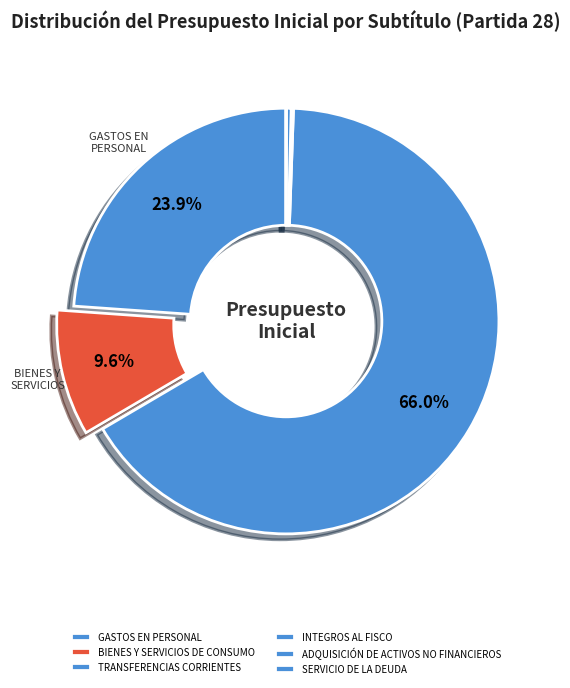

Is it true that ADQUISICIÓN DE ACTIVOS NO FINANCIEROS is 1% of the pie?

False